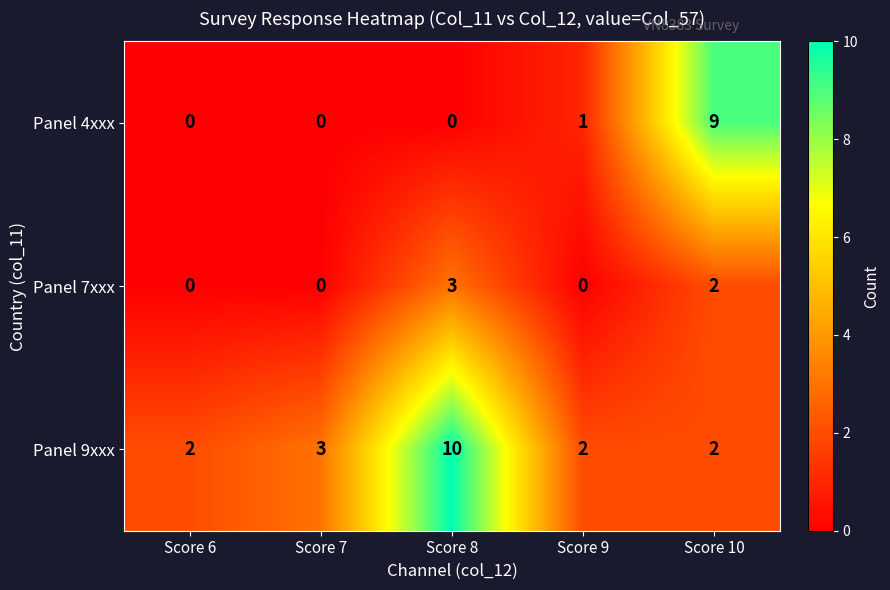

How many distinct data groups are displayed?

3